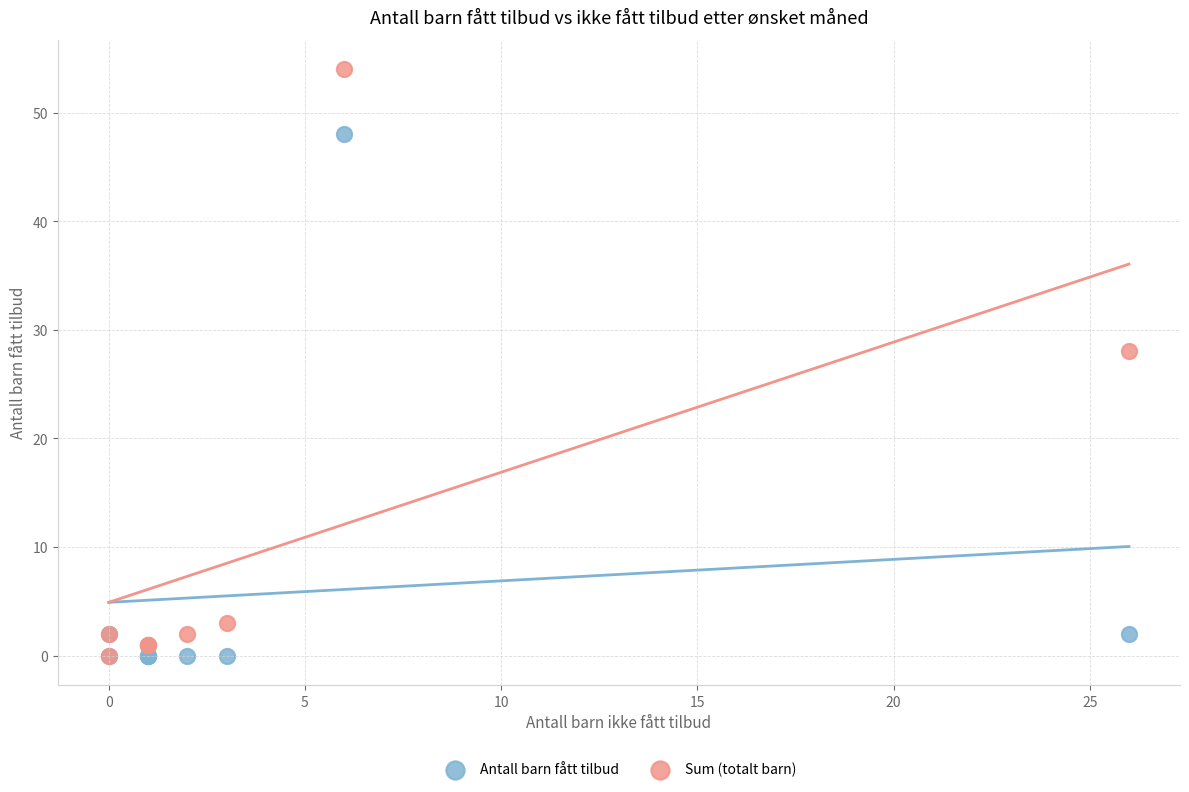

In the Sum (totalt barn) series, what Y value is closest to 27?

28